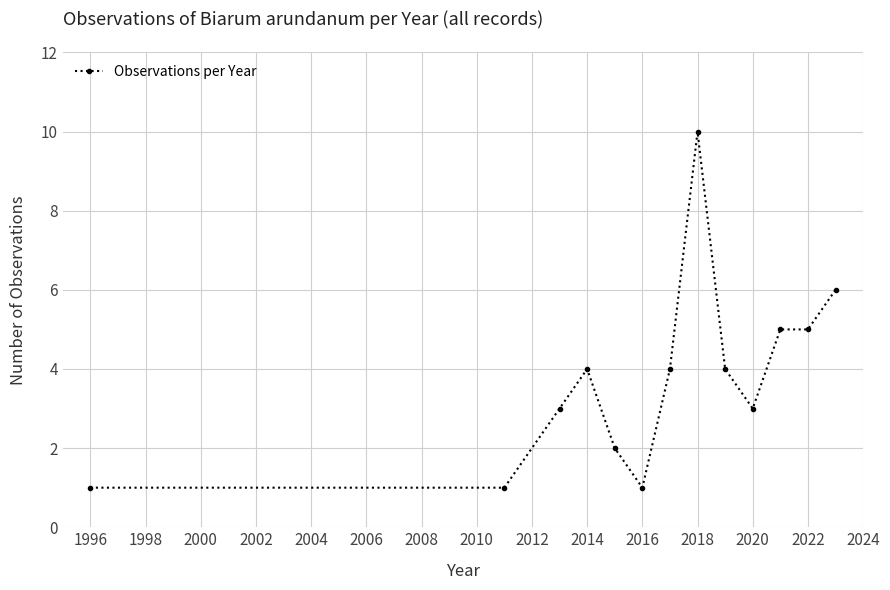

How many data points are less than 4?

6